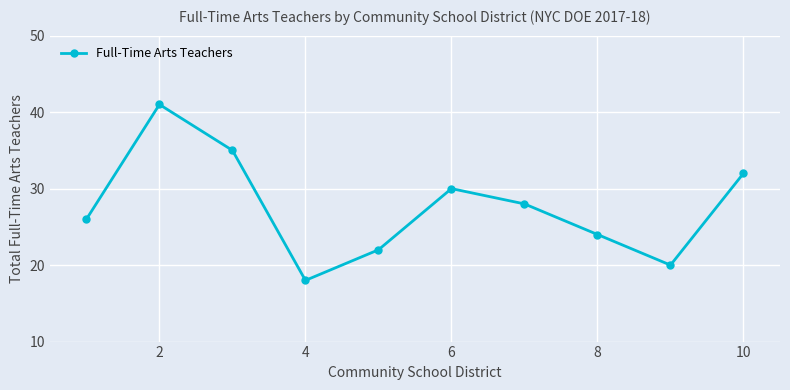

How many points are higher than both their immediate neighbors (excluding endpoints)?

2